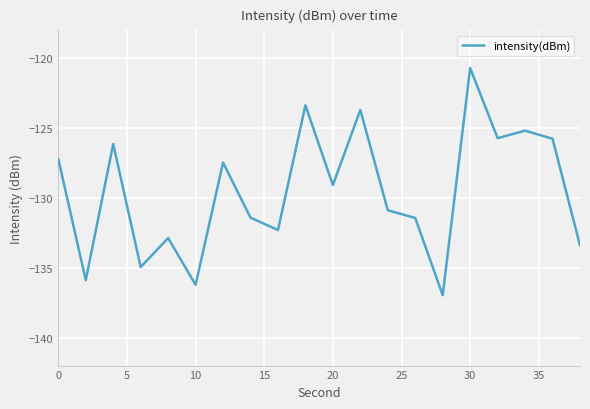

How many lines are shown in the chart?

1